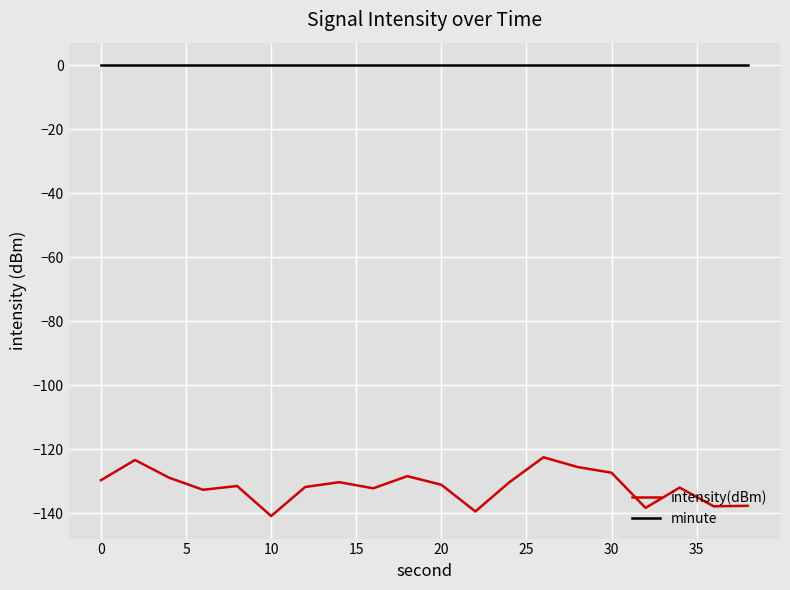

What is the difference between the maximum and minimum values in the intensity(dBm) series?

18.4